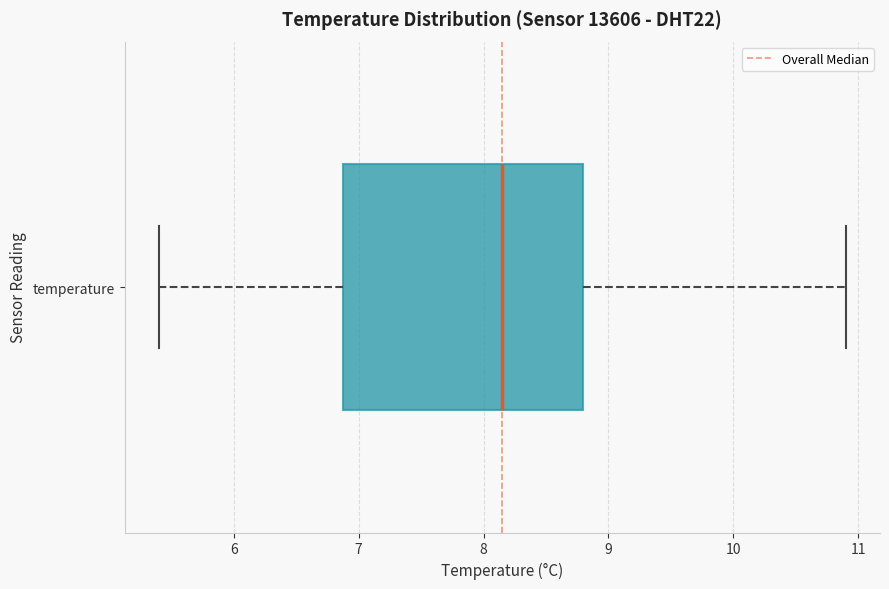

Read this box plot against the x-axis: the position of the median line, the range covered by the box, and the ends of both whiskers. The values are not printed on the chart, so give them approximately, as read against the axis.

median 8.2, box 6.9 to 8.8, whiskers 5.4 to 10.9